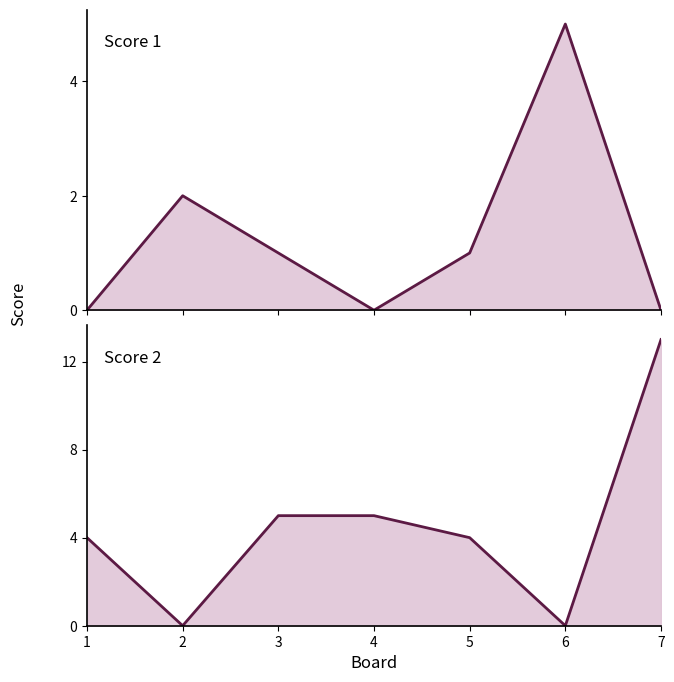

What is the average value of the Score 2 series?

4